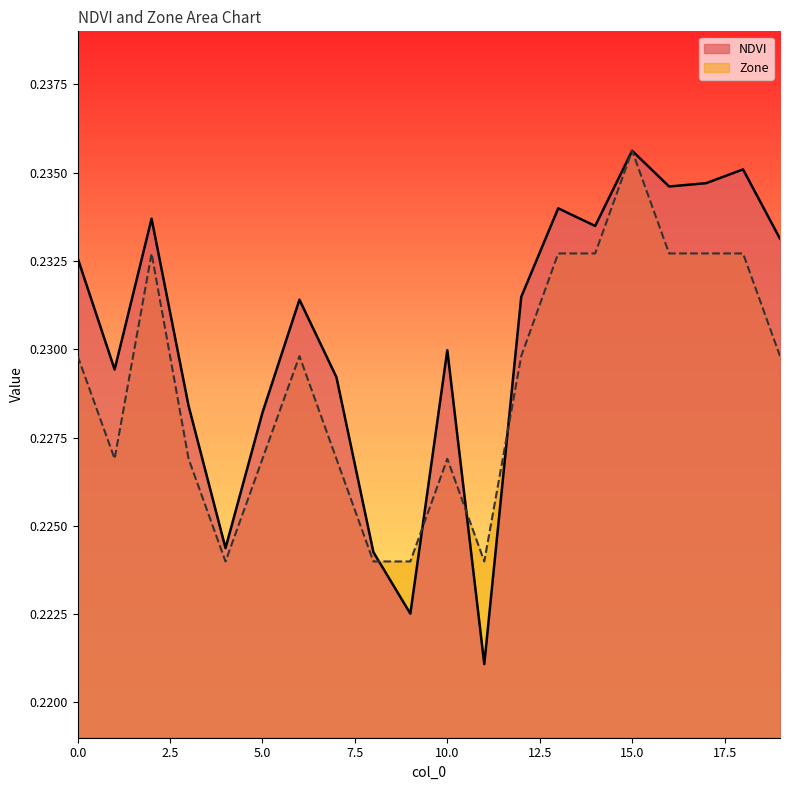

The Zone series shows 0.3 at 17. True or false?

False